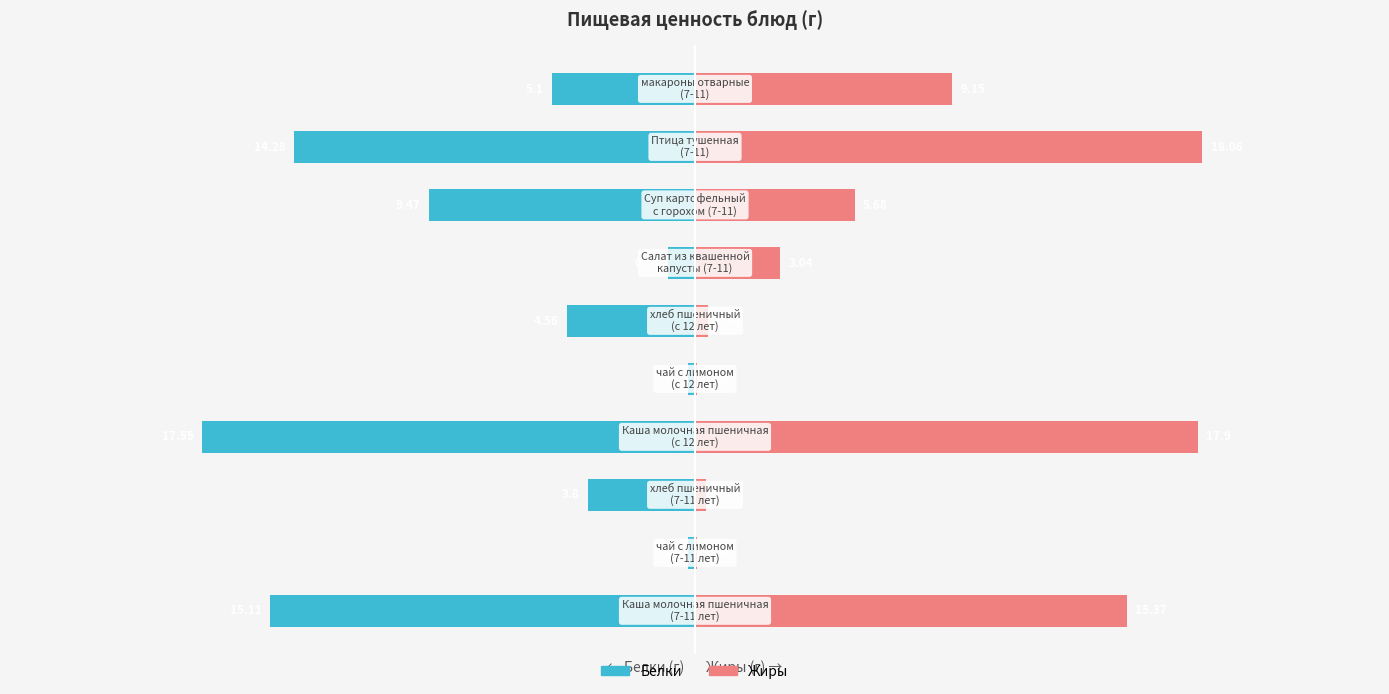

Between 1 and 7, which series saw the biggest shift?

Белки